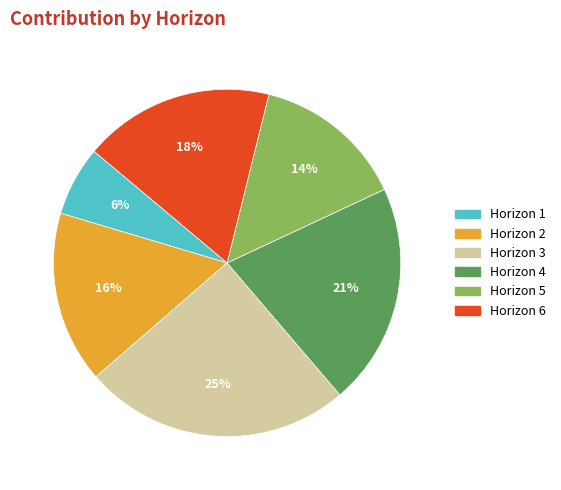

Is it true that Horizon 4 is 14% of the pie?

False